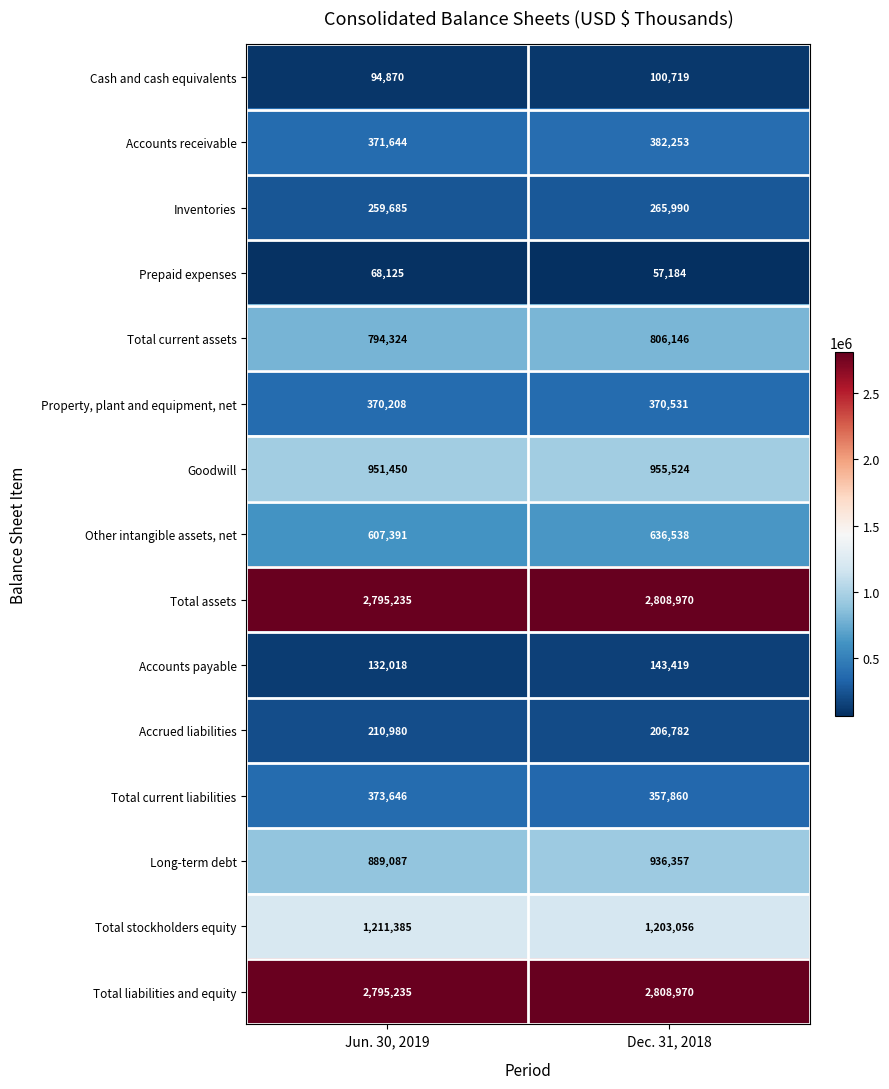

What is the total value across all series at Jun. 30, 2019?

11925283